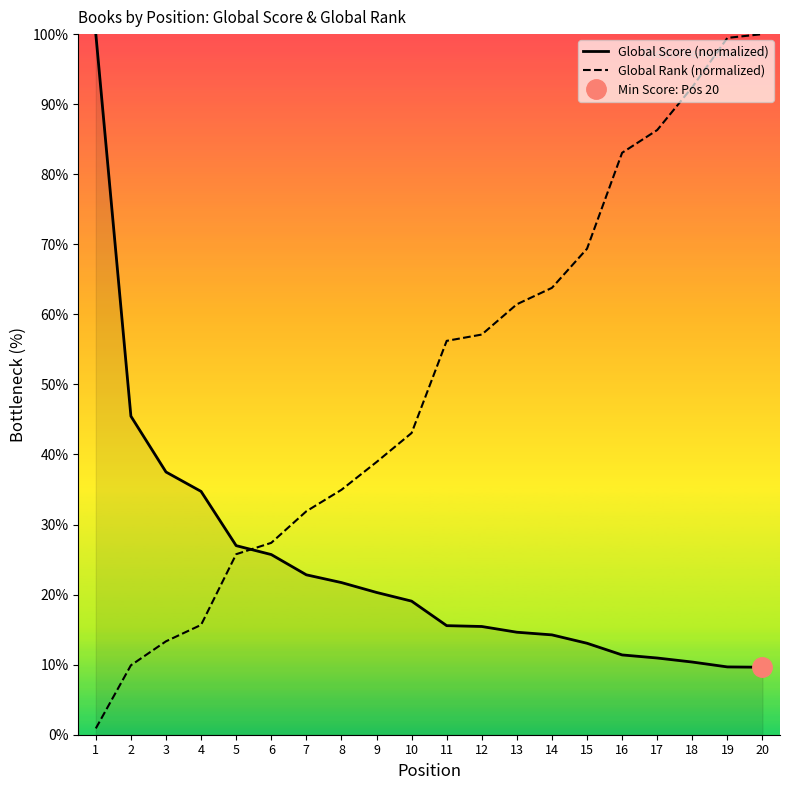

How many series are shown in this chart?

2